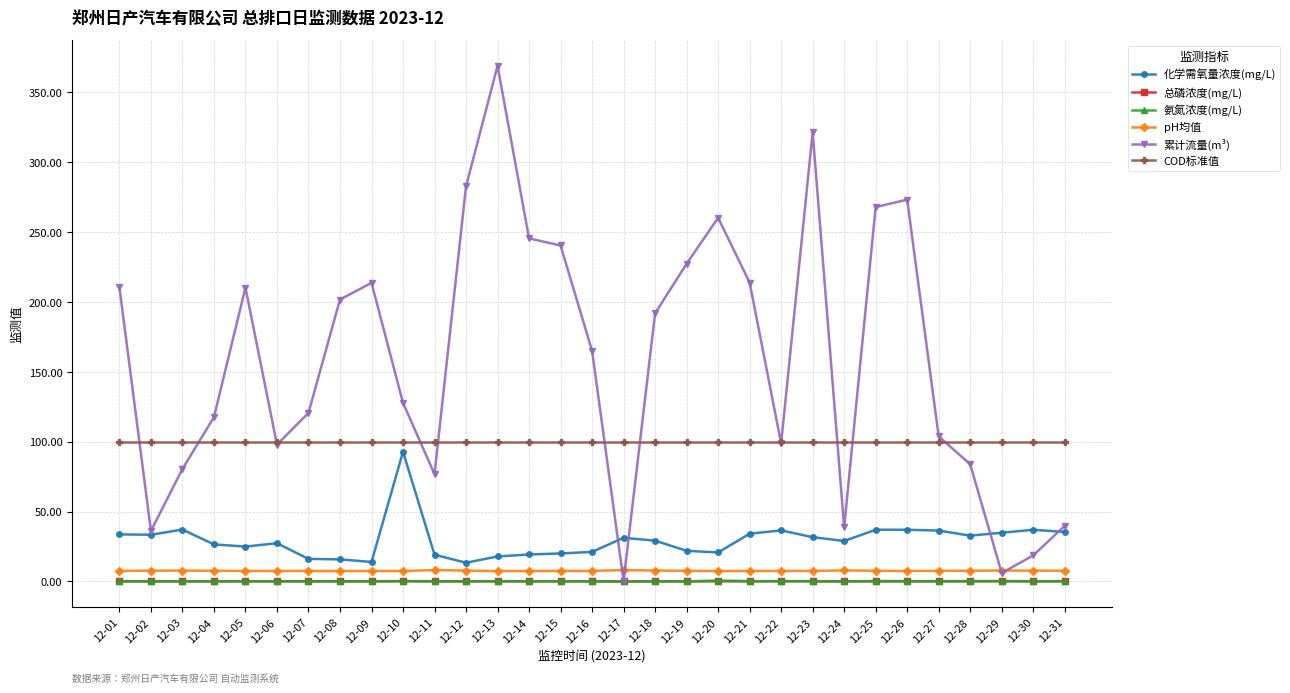

Read the COD标准值 value at 12-31.

100.0